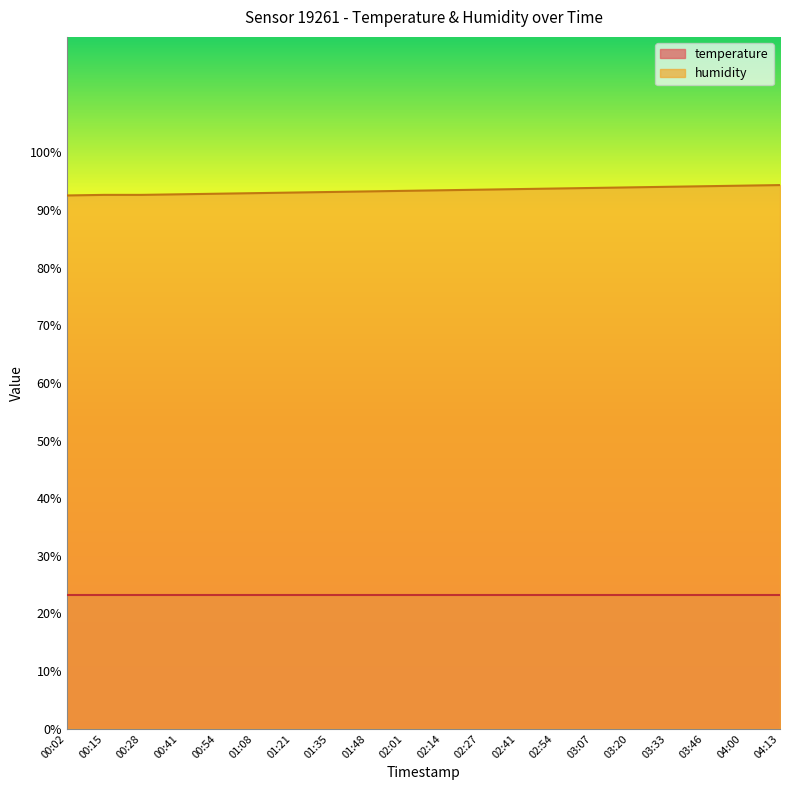

What is the sum of all values?

1867.2